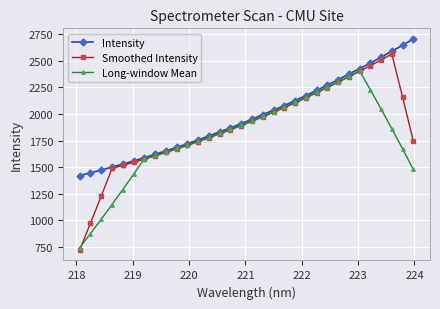

What is the value of the Intensity point at the 32nd from the left?

2703.8